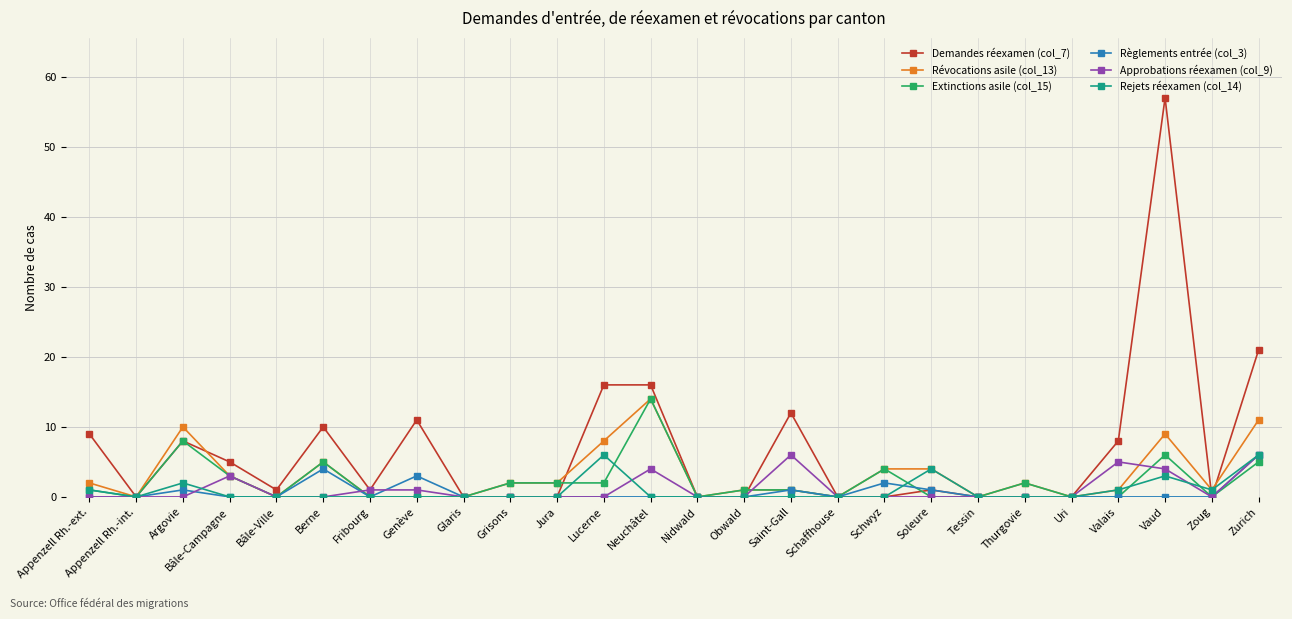

What are all the series names shown in the legend?

Demandes réexamen (col_7), Révocations asile (col_13), Extinctions asile (col_15), Règlements entrée (col_3), Approbations réexamen (col_9), Rejets réexamen (col_14)